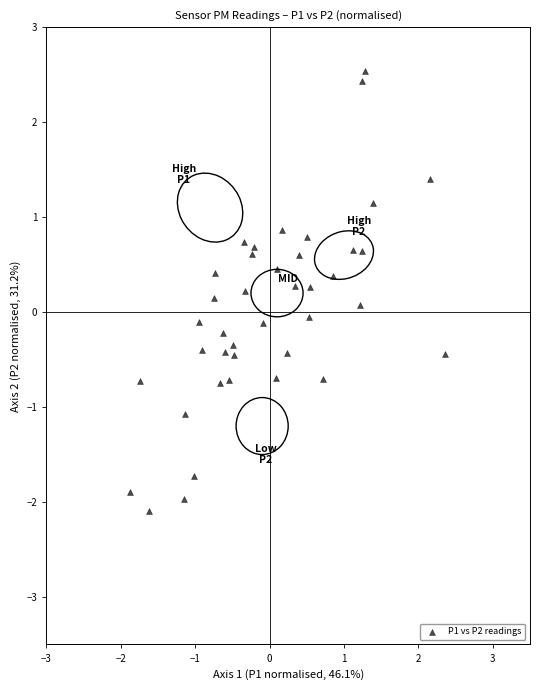

What is the range of Y values (max minus min)?

4.6